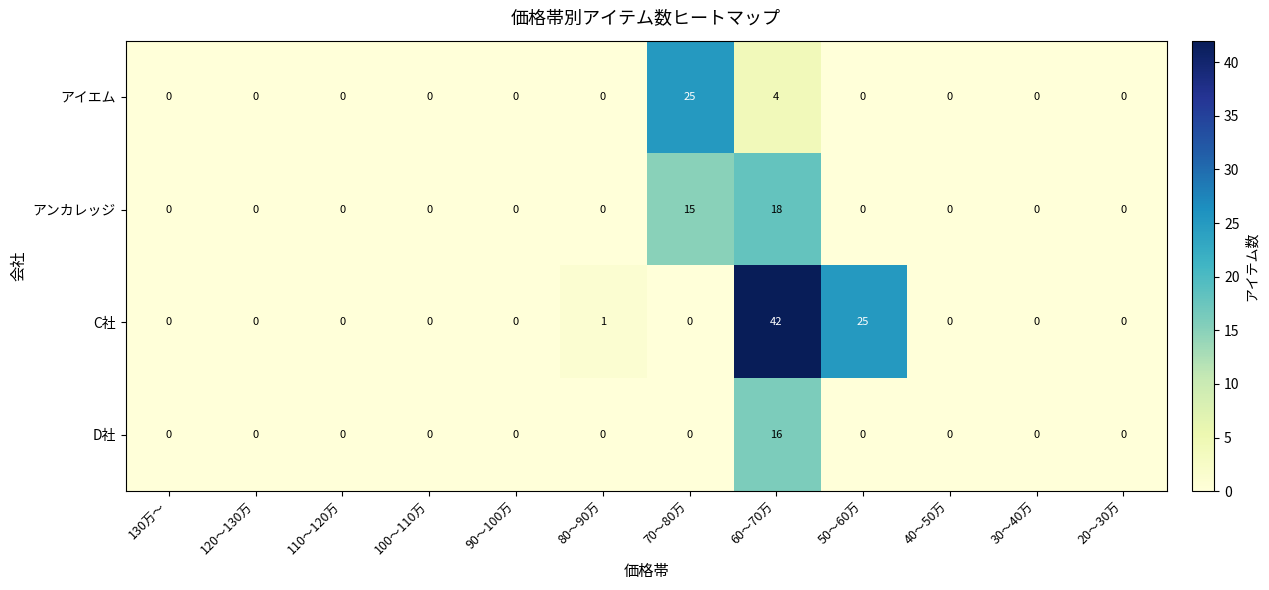

How many values in アイエム are above zero?

2